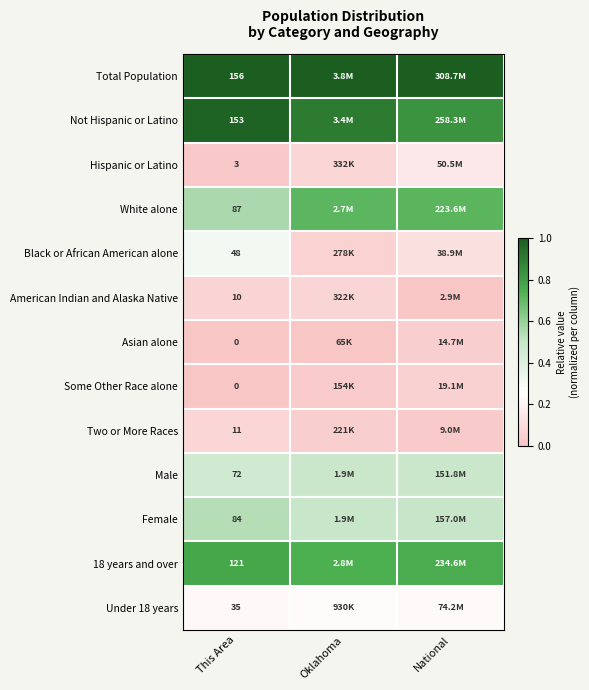

Is the value of Not Hispanic or Latino at Oklahoma greater than the value of Asian alone at Oklahoma?

Yes